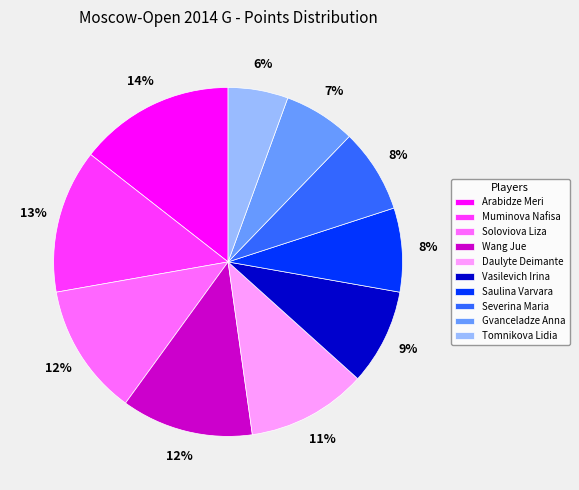

To the nearest percent, what is the combined percentage of Gvanceladze Anna and Vasilevich Irina?

16%